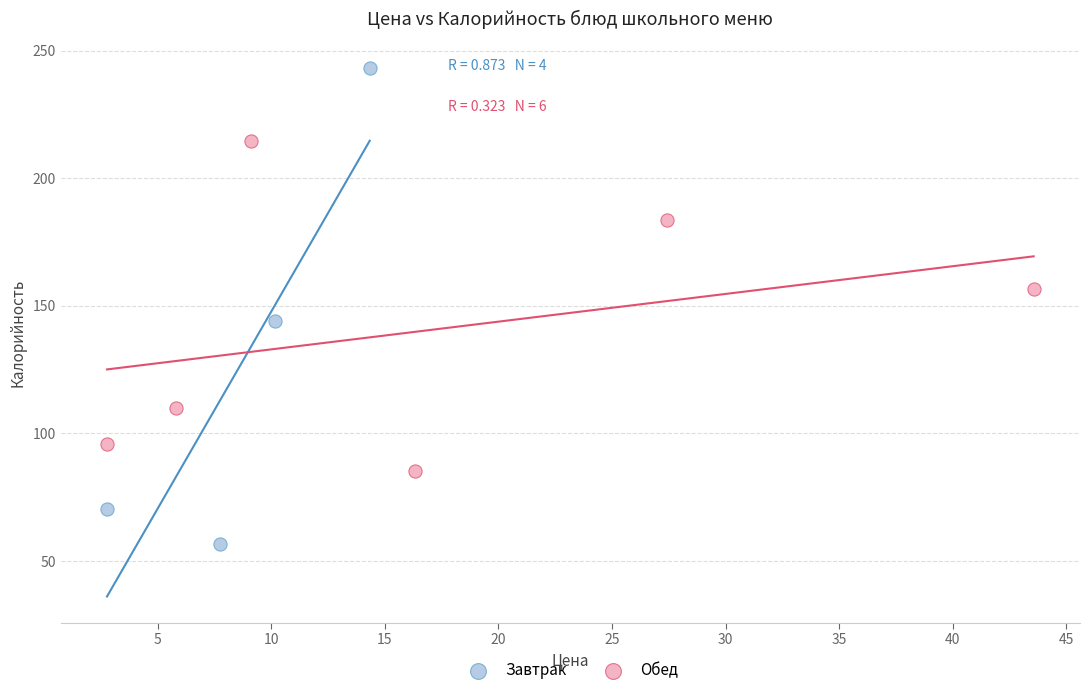

Which series contains the highest Y value?

Завтрак